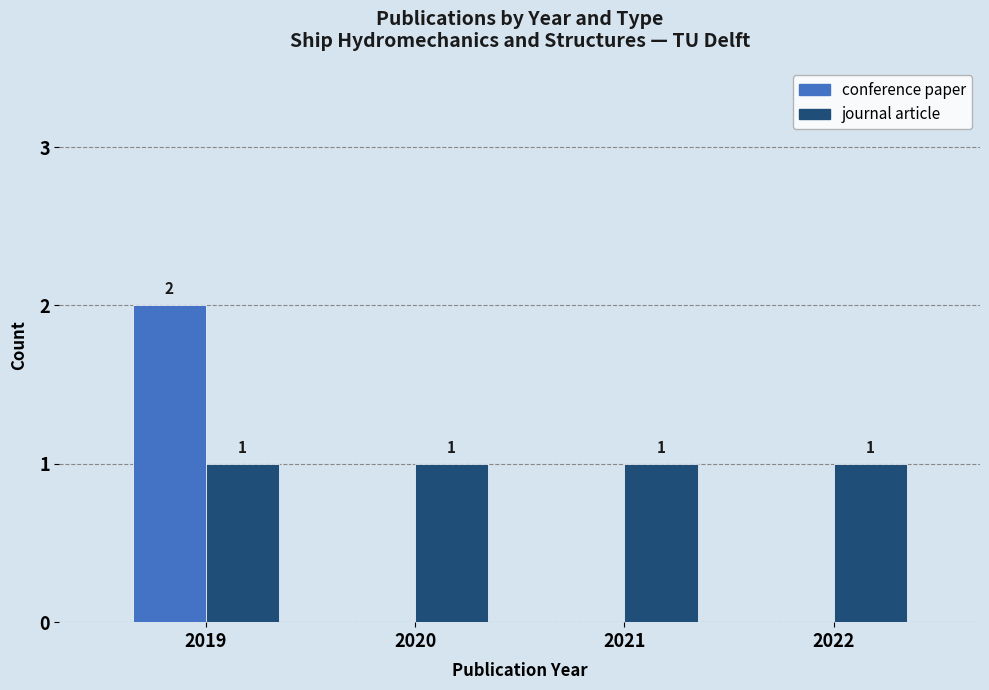

What is the sum of all conference paper values?

2